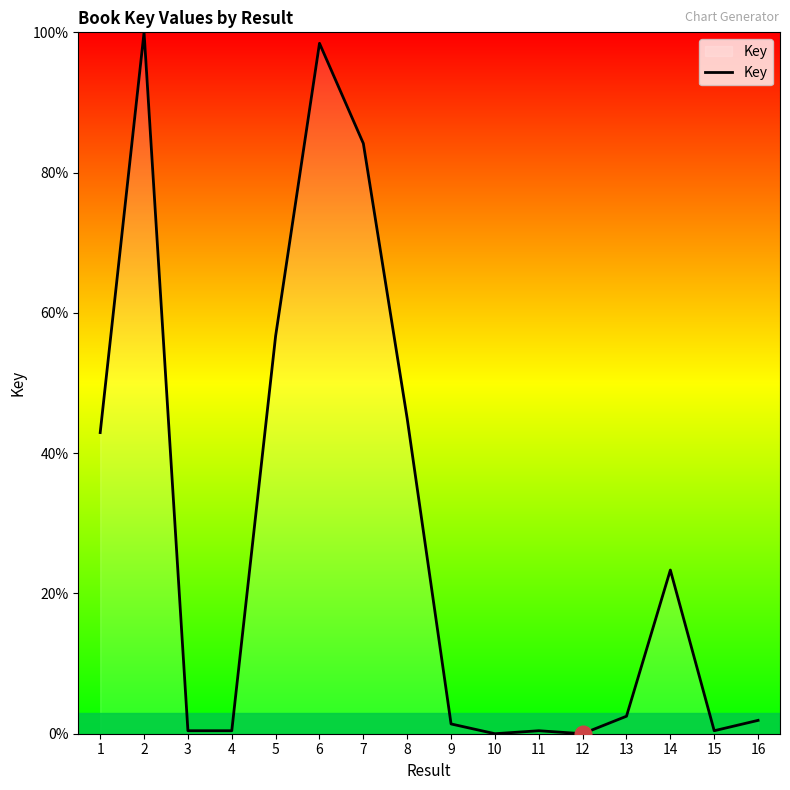

What is the maximum value shown in the chart?

100.0